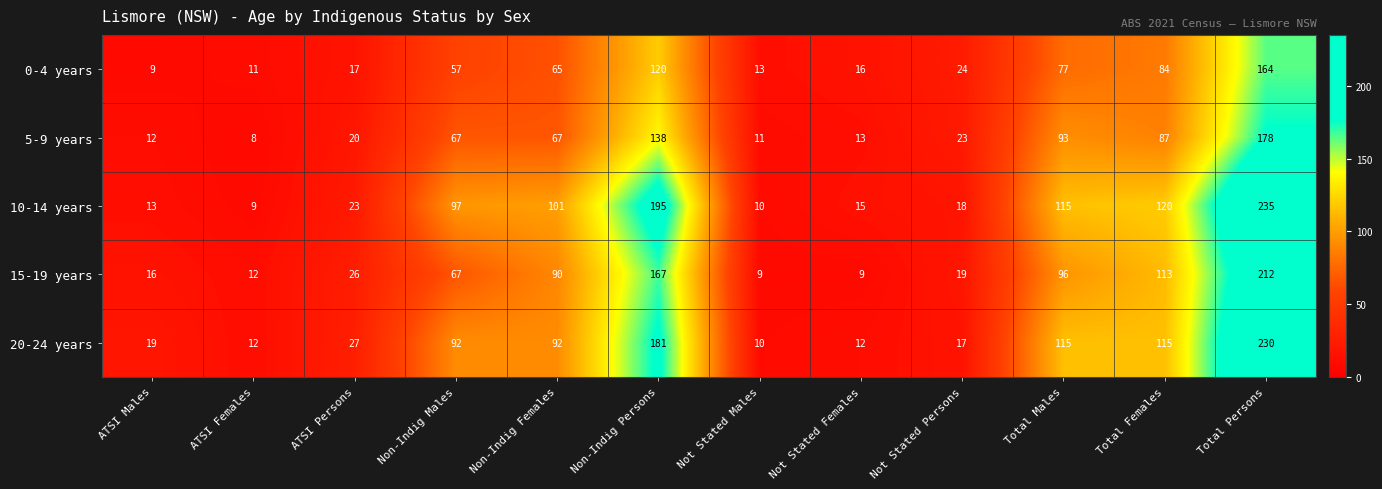

What is the difference between the highest and lowest values at ATSI Persons?

10